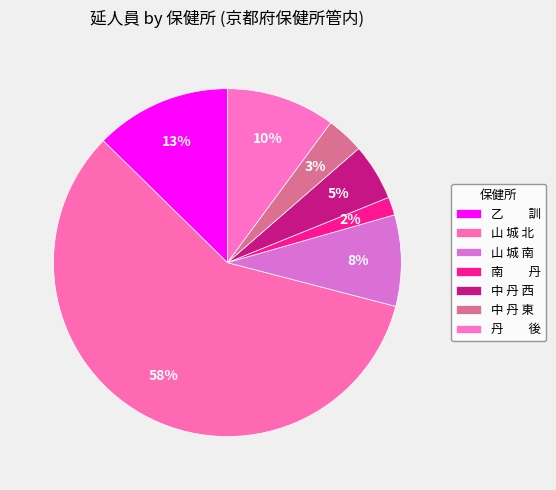

Which slice is the smallest?

南 丹